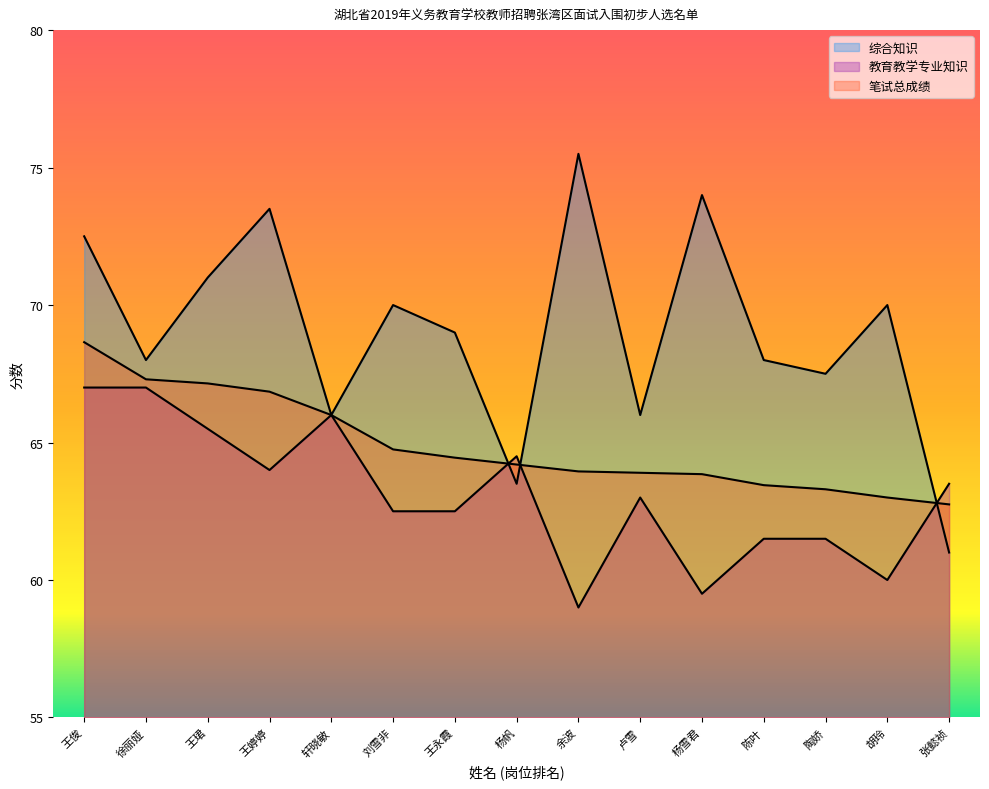

What is the difference between the second highest and minimum values in the 笔试总成绩 series?

4.5